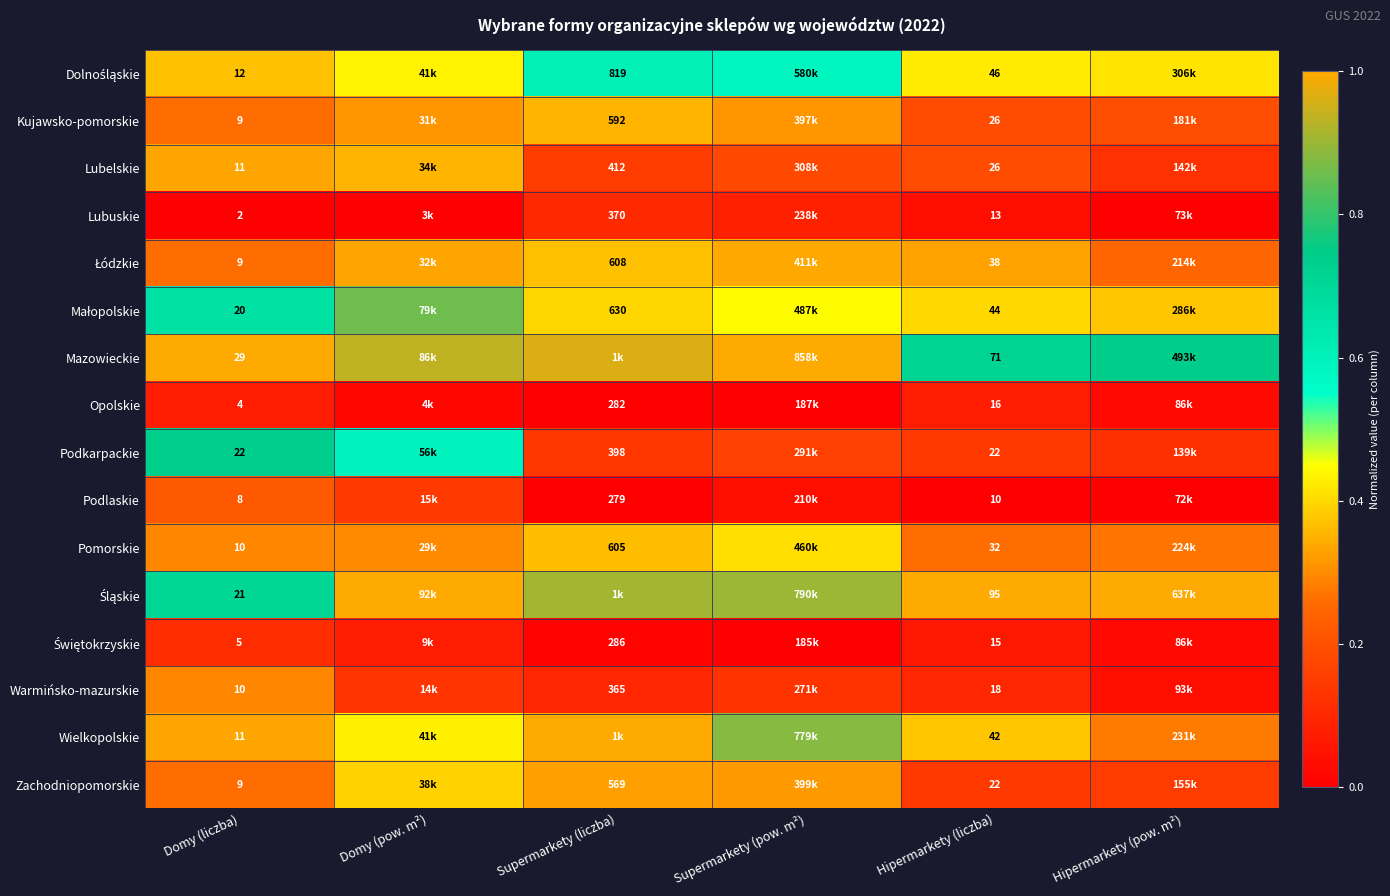

What is the maximum value shown in the chart?

1.0